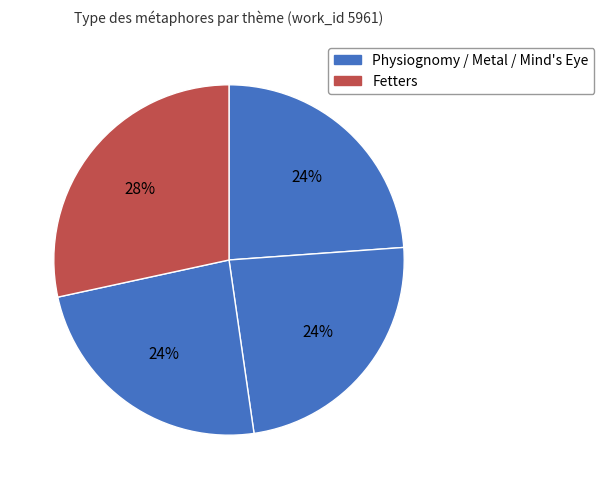

Count the number of slices in the pie.

4